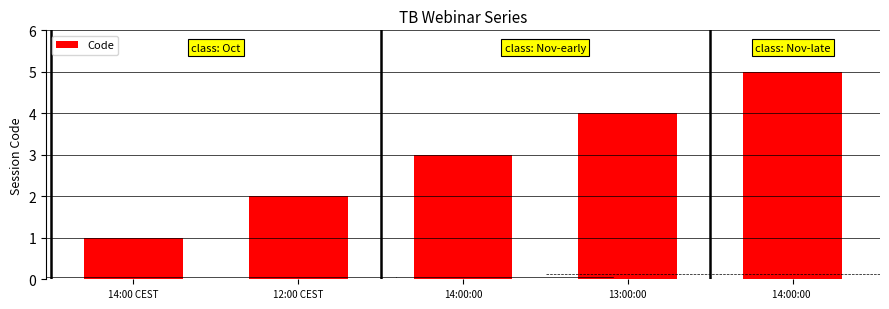

Which has a higher value, 14:00:00 or 13:00:00?

13:00:00